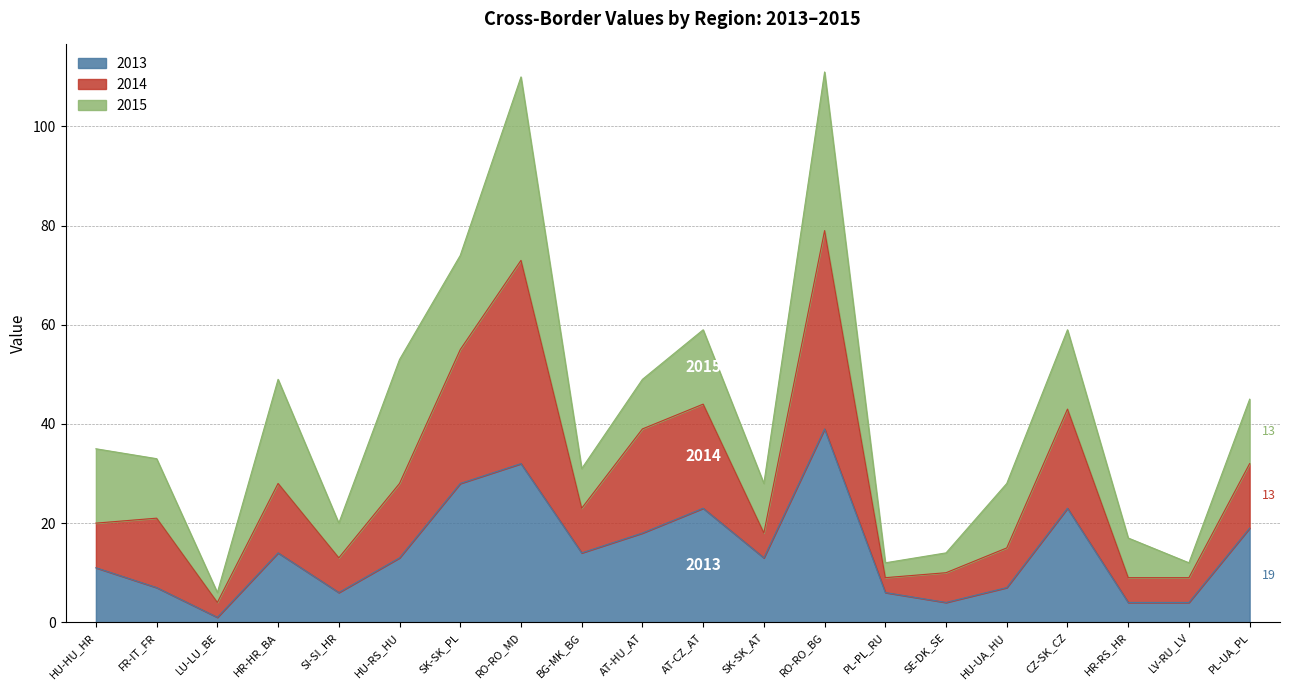

What is the difference between the second highest and second lowest values in the 2013 series?

28